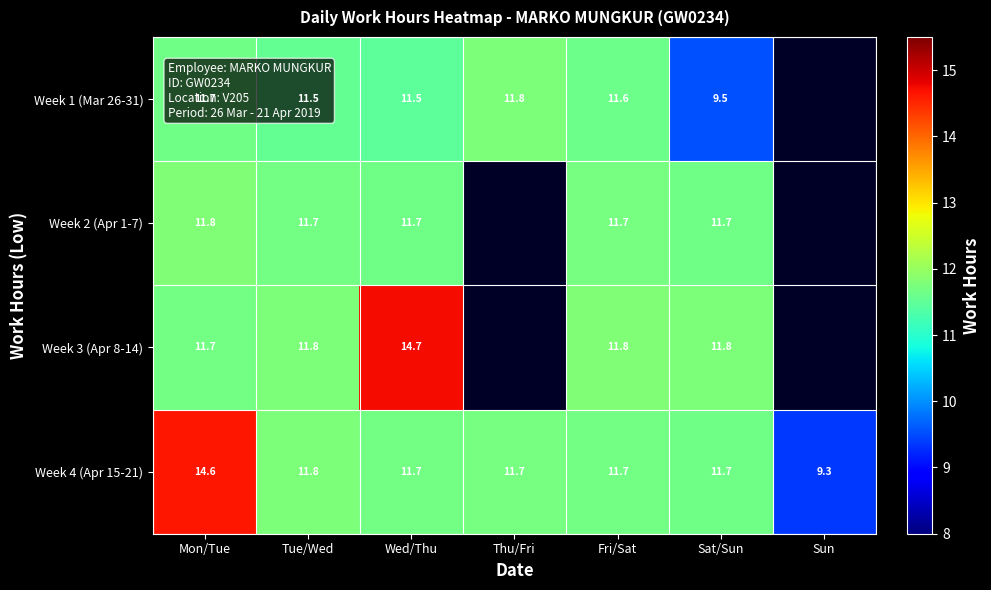

Where does the Week 4 (Apr 15-21) series first go above 11?

Mon/Tue